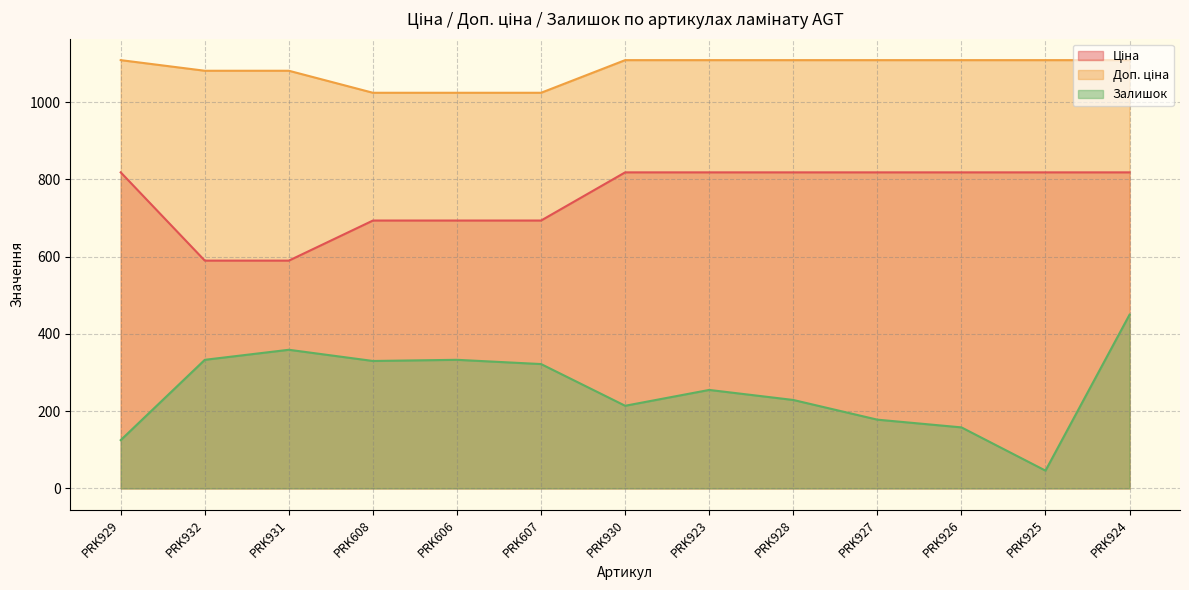

True or false: Ціна and Доп. ціна intersect in this chart.

False